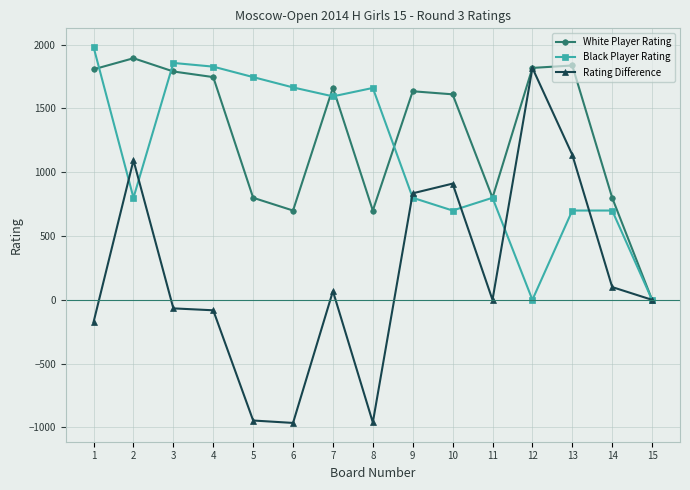

At which category does White Player Rating reach its first local peak?

2